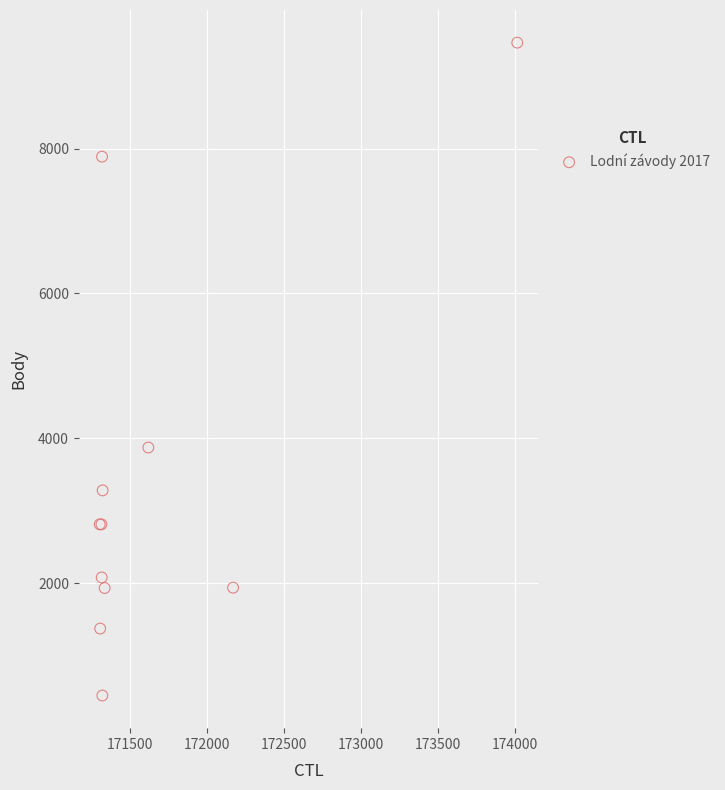

What Y value in the scatter plot is closest to 4956?

3874